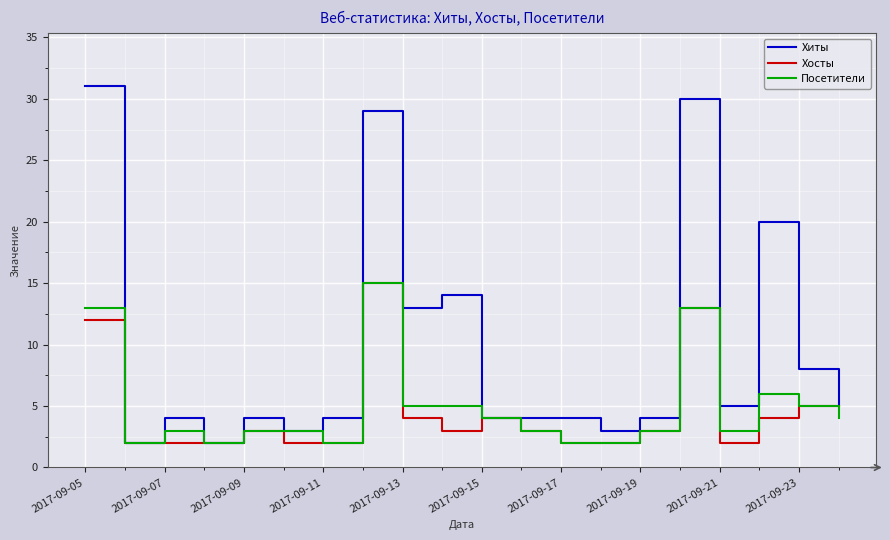

What is the greatest value displayed?

31